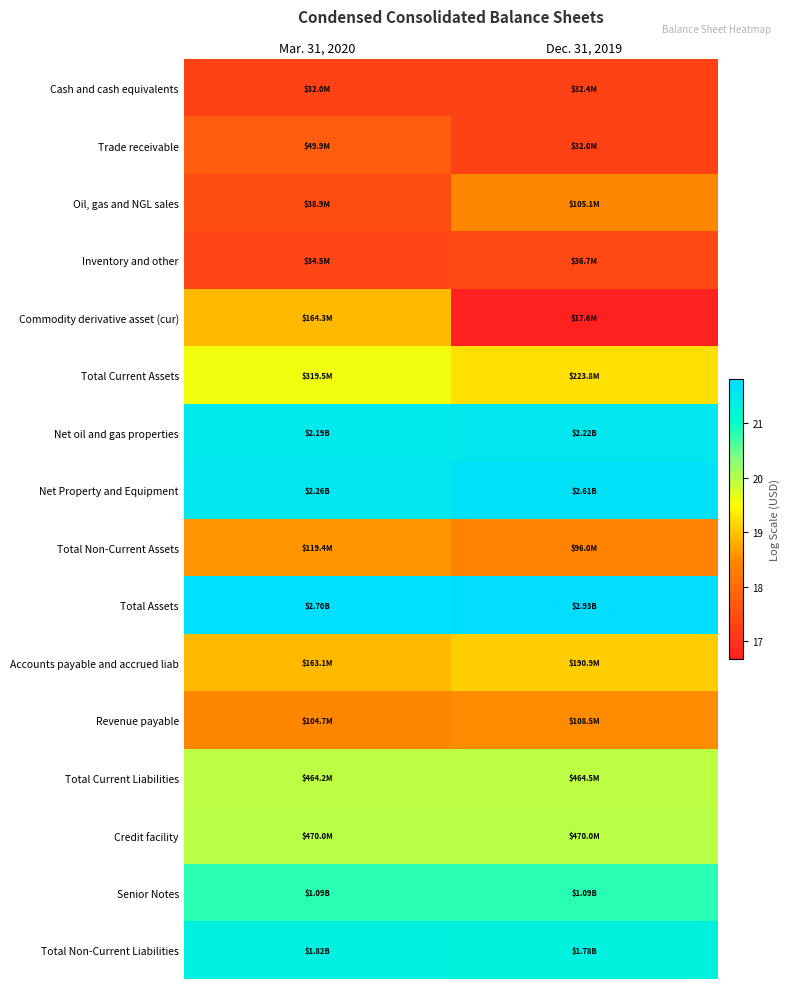

At which category does the chart reach its peak across all series?

Dec. 31, 2019